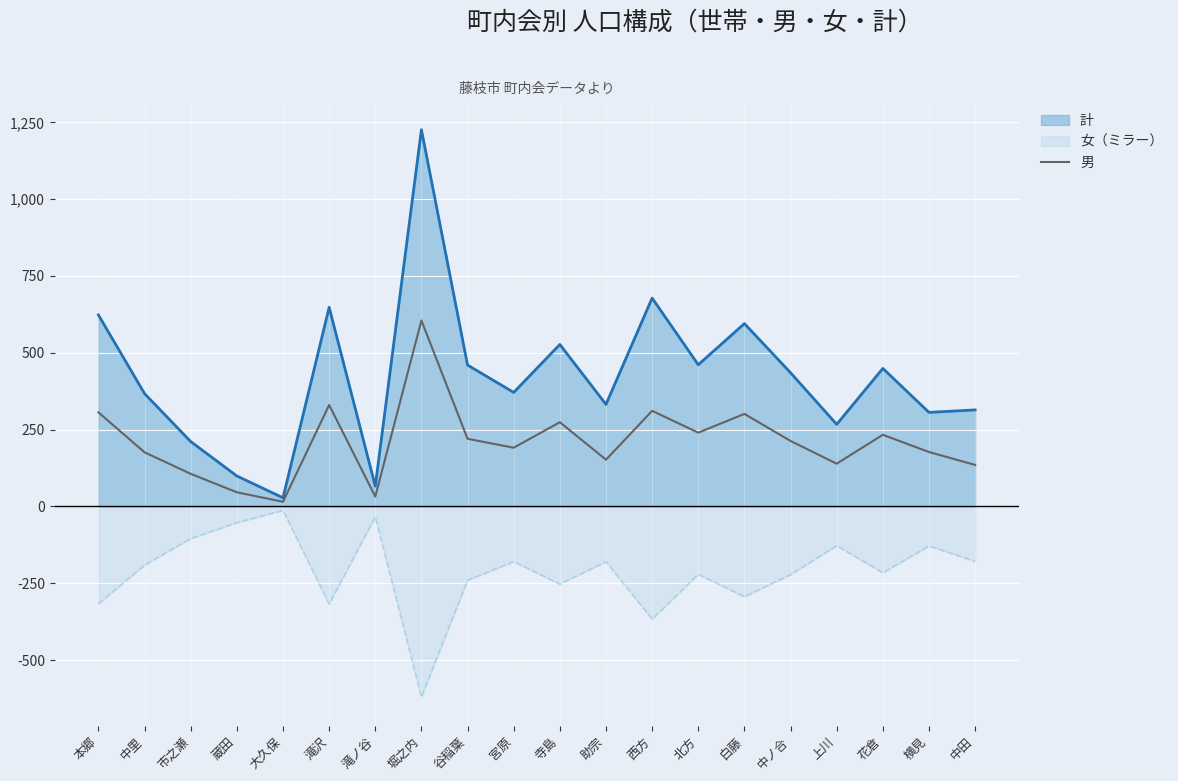

At which category does the data reach its first local valley?

大久保